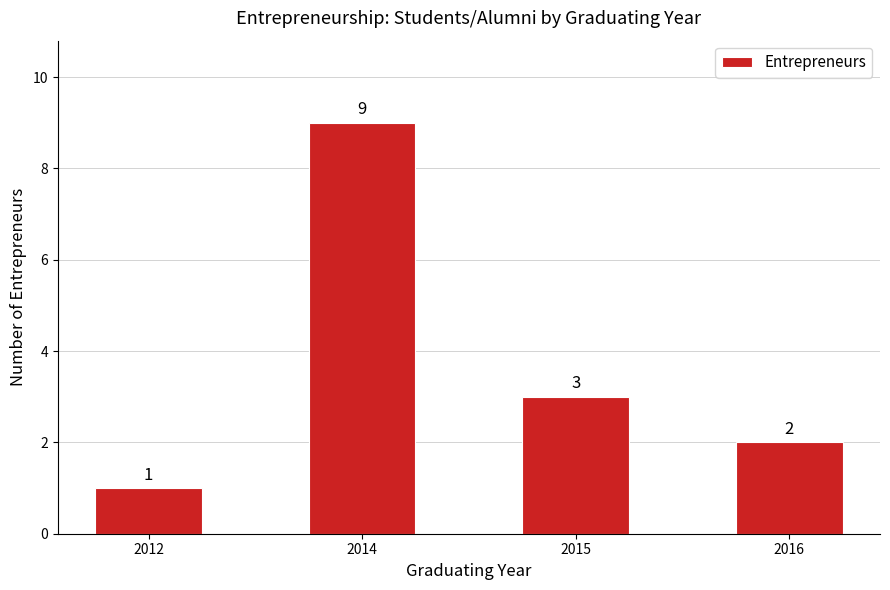

The value at 2016 is 2. True or false?

True